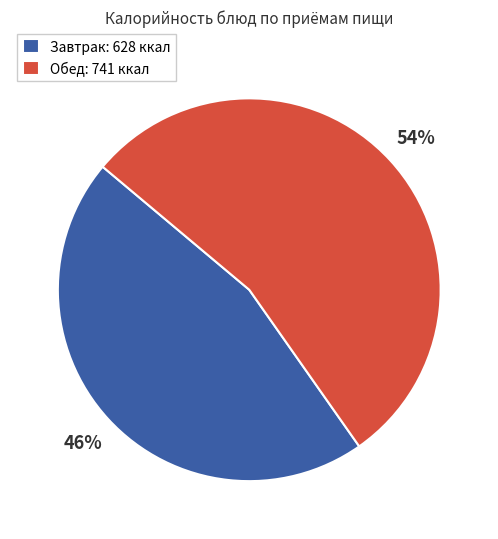

Which category has the smallest portion of the pie?

Завтрак: 628 ккал